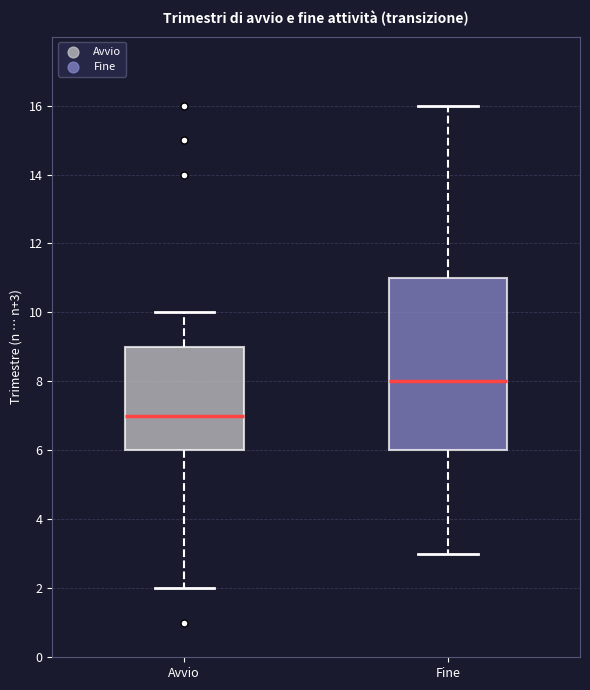

Comparing the boxes themselves (not the whiskers), which one is the tallest?

Fine